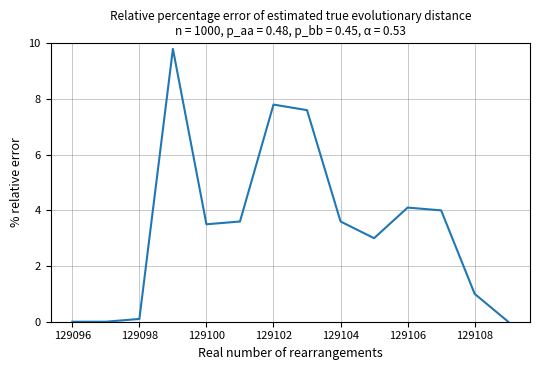

What is the difference between the maximum and minimum values?

9.8